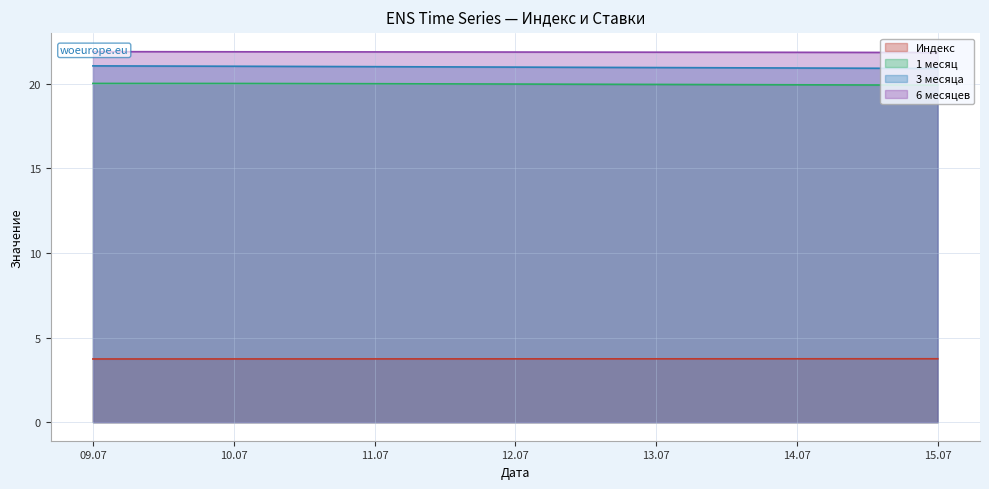

What is the highest value of the 3 месяца series?

21.0